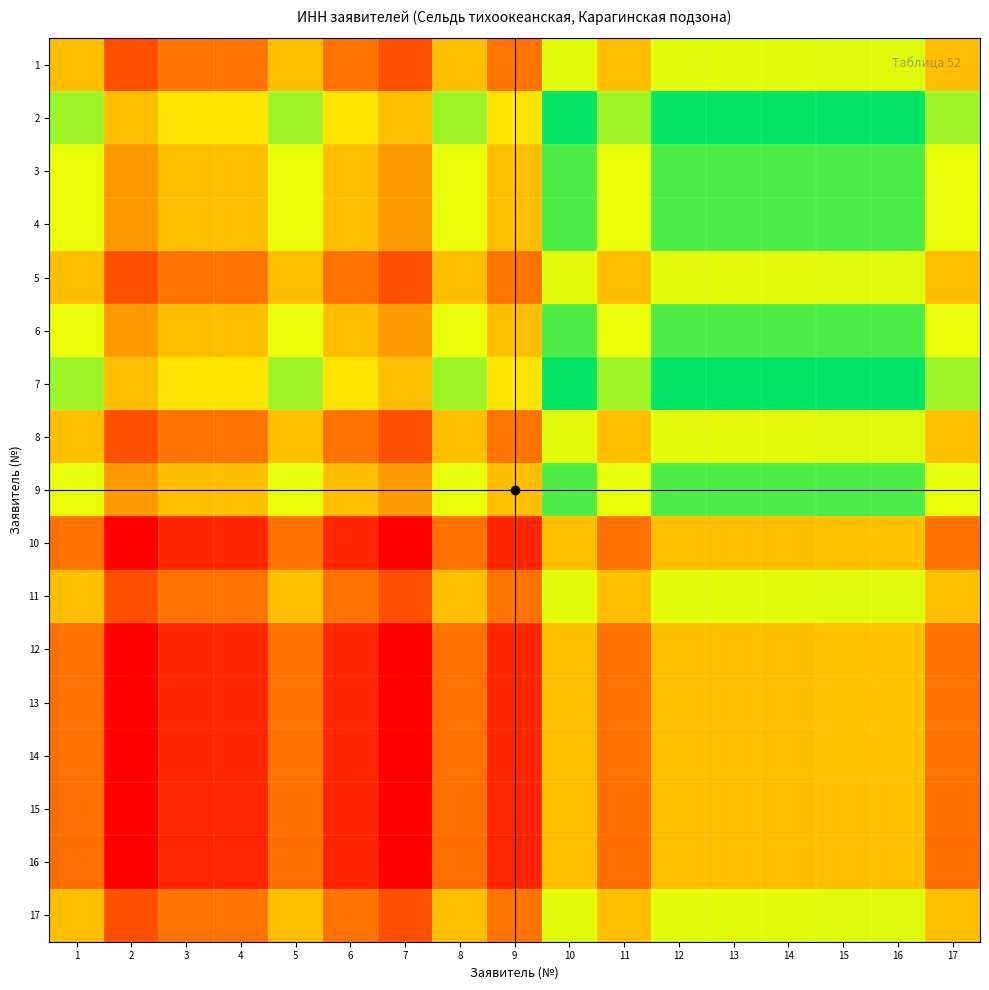

At 9, list the series in order from largest to smallest.

2, 7, 6, 9, 3, 4, 5, 8, 1, 11, 17, 13, 12, 14, 10, 15, 16